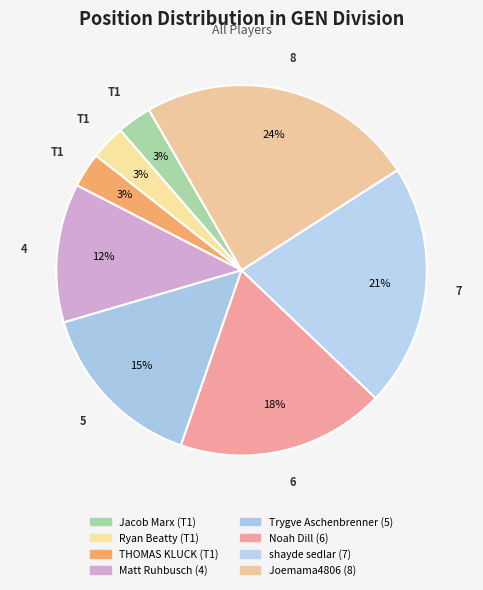

Which has a higher value, Matt Ruhbusch (4) or THOMAS KLUCK (T1)?

Matt Ruhbusch (4)